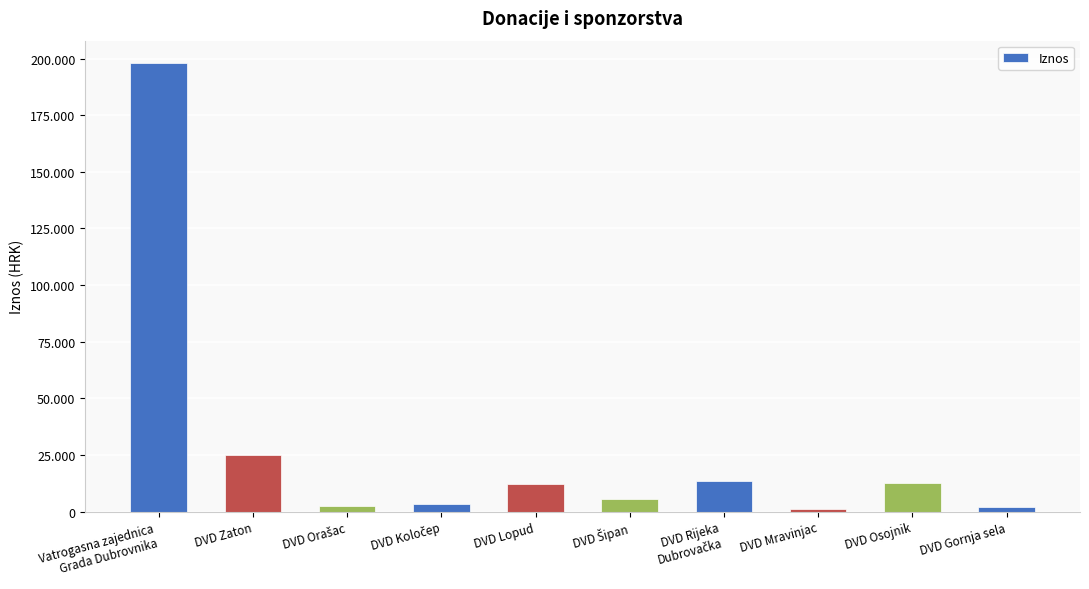

Reading left to right, extract all data points from this chart.

Vatrogasna zajednica
Grada Dubrovnika=198000	DVD Zaton=25150	DVD Orašac=2520	DVD Koločep=3420	DVD Lopud=12120	DVD Šipan=5520	DVD Rijeka
Dubrovačka=13500	DVD Mravinjac=1200	DVD Osojnik=12600	DVD Gornja sela=2220